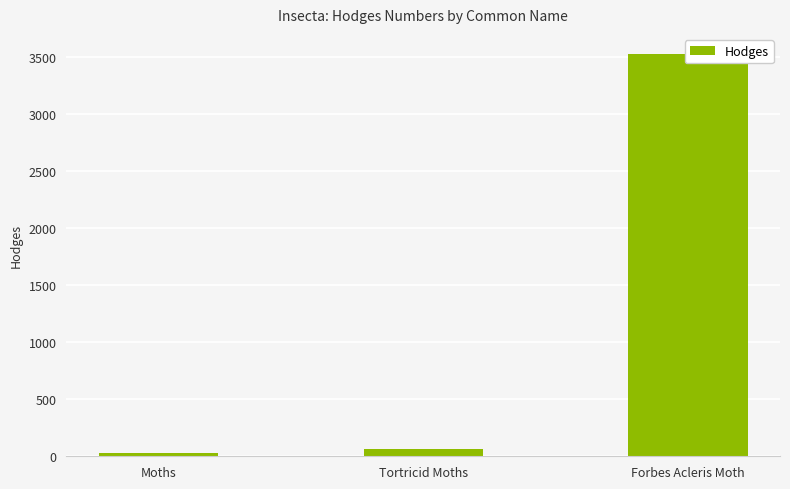

Are the bars grouped side by side (vs. stacked)?

No